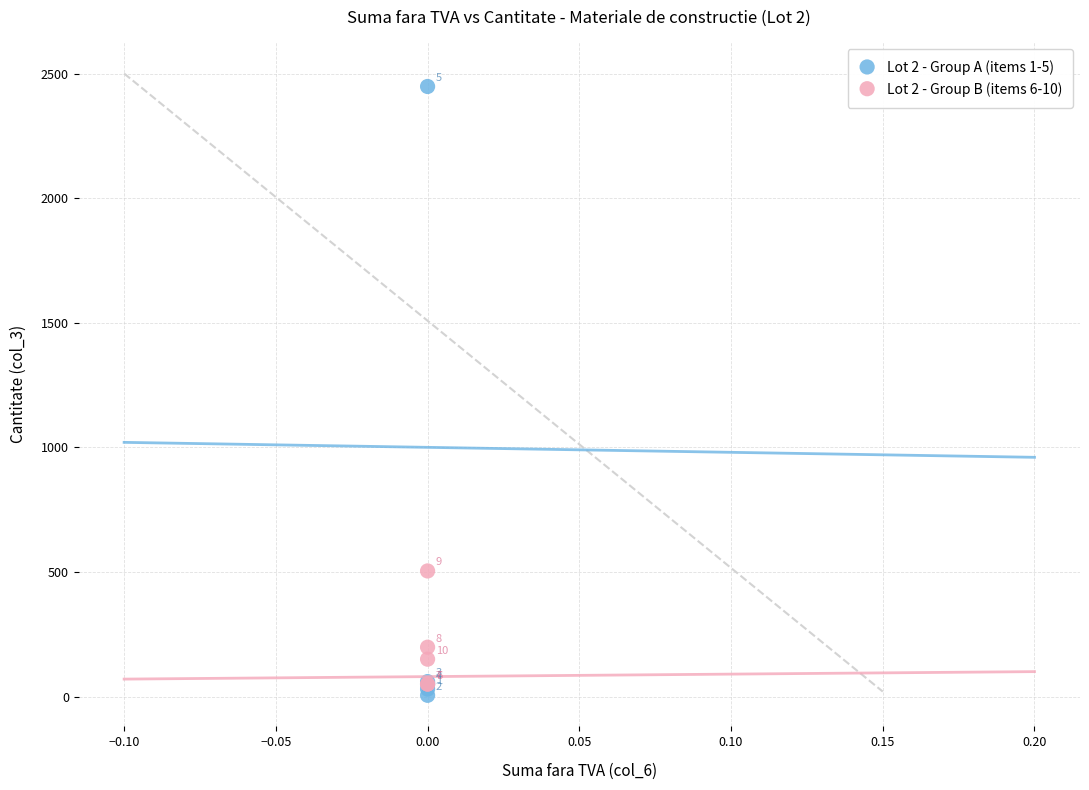

What are all the series names shown in the legend?

Lot 2 - Group A (items 1-5), Lot 2 - Group B (items 6-10)